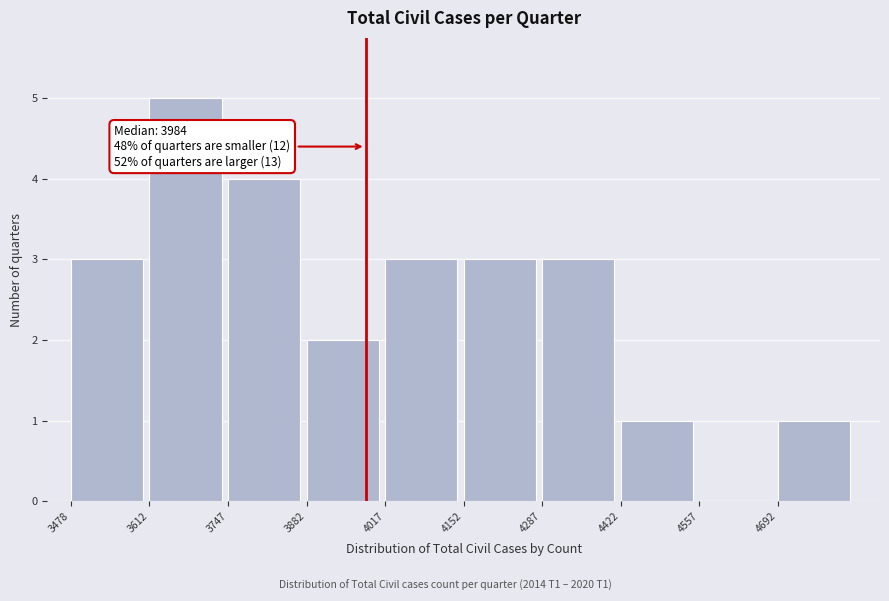

Over which range of the x-axis is the bar tallest?

3620 to 3740